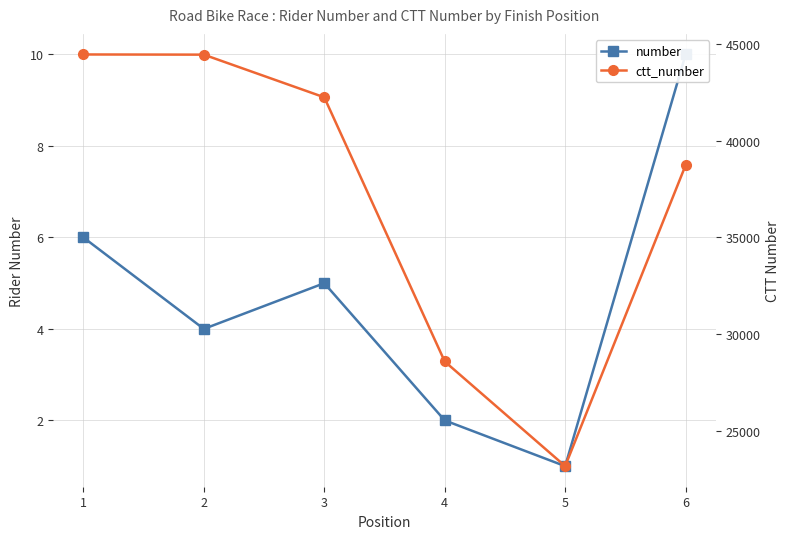

What is the difference between the maximum and minimum values in the ctt_number series?

21273